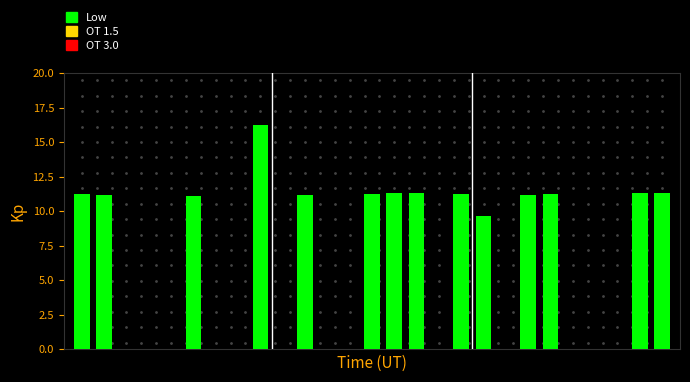

How many categories are shown in the chart?

27